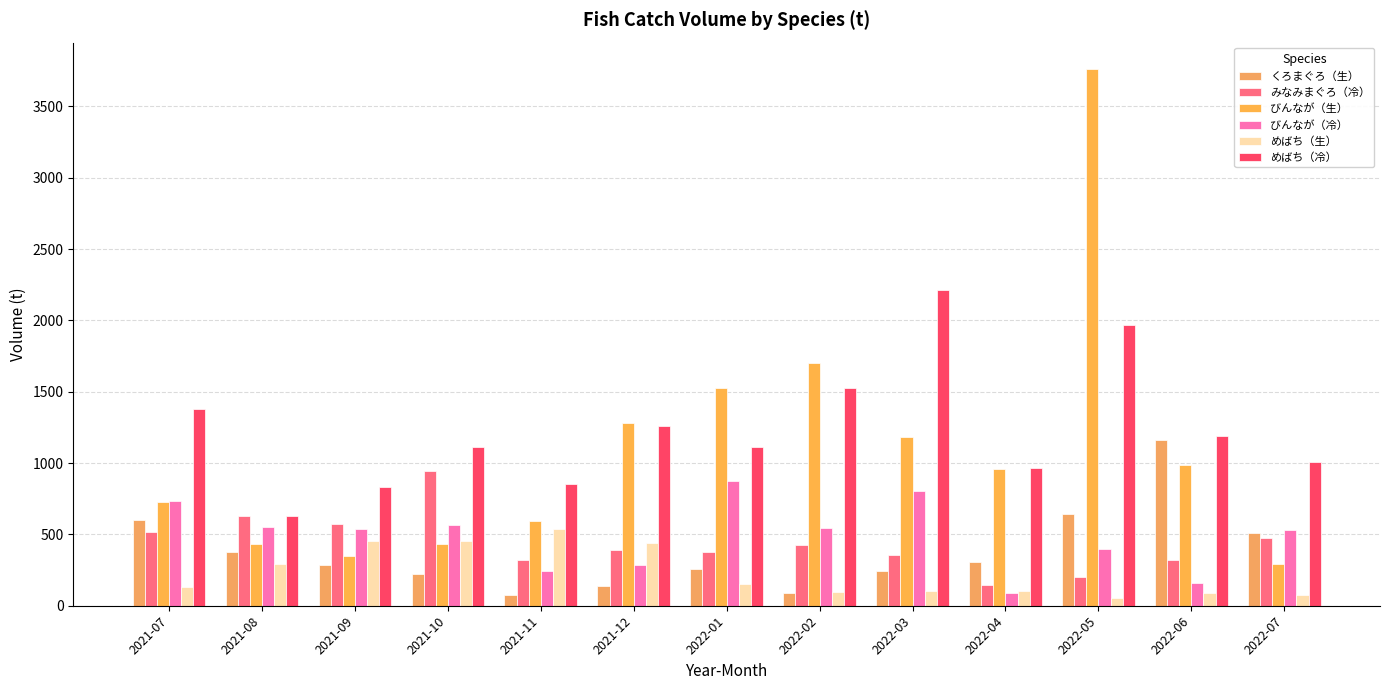

What value does the びんなが（冷） series have at 2022-02?

545.2